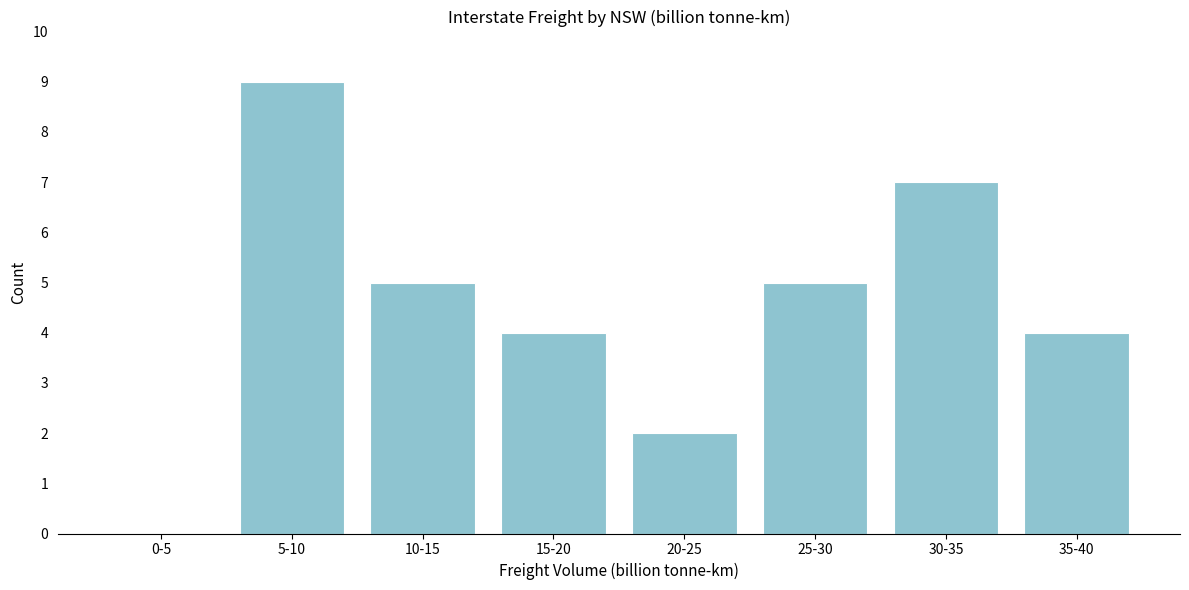

Reading left to right, transcribe all the data shown in this chart.

0-5=0	5-10=9	10-15=5	15-20=4	20-25=2	25-30=5	30-35=7	35-40=4